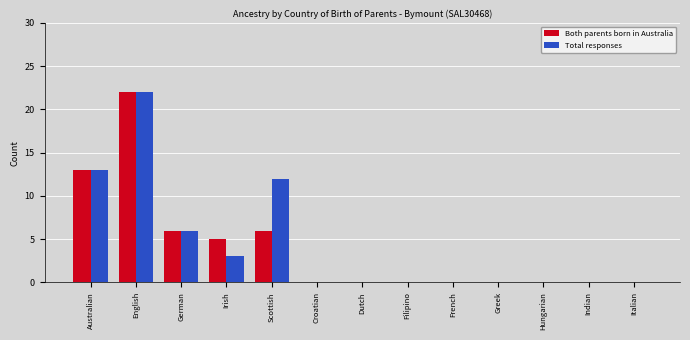

How many distinct data groups are displayed?

2